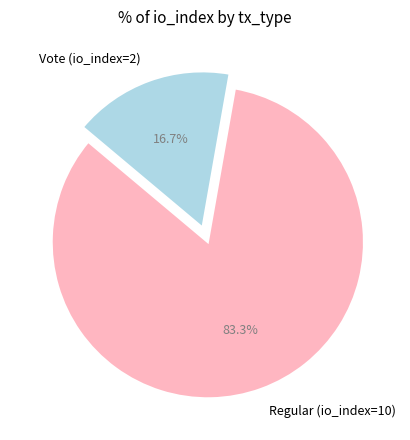

Approximately how many times larger is the value at Regular (io_index=10) compared to Vote (io_index=2)?

5.0